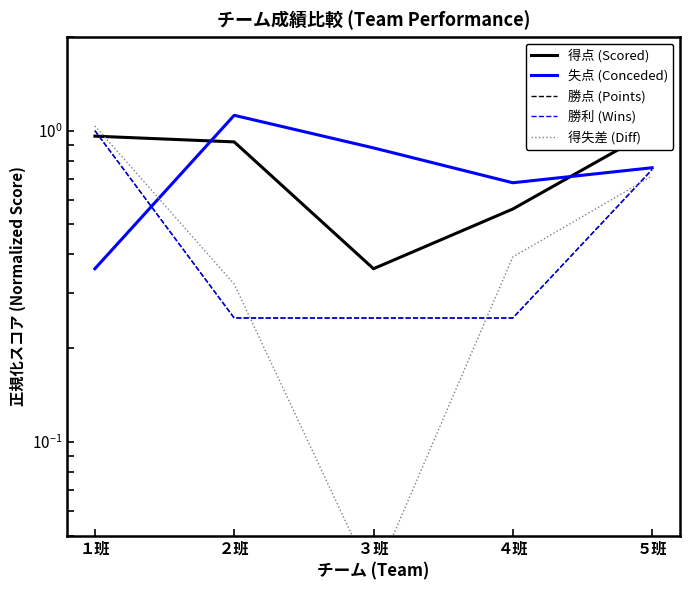

What is the difference between the second highest and second lowest values in the 失点 (Conceded) series?

0.2